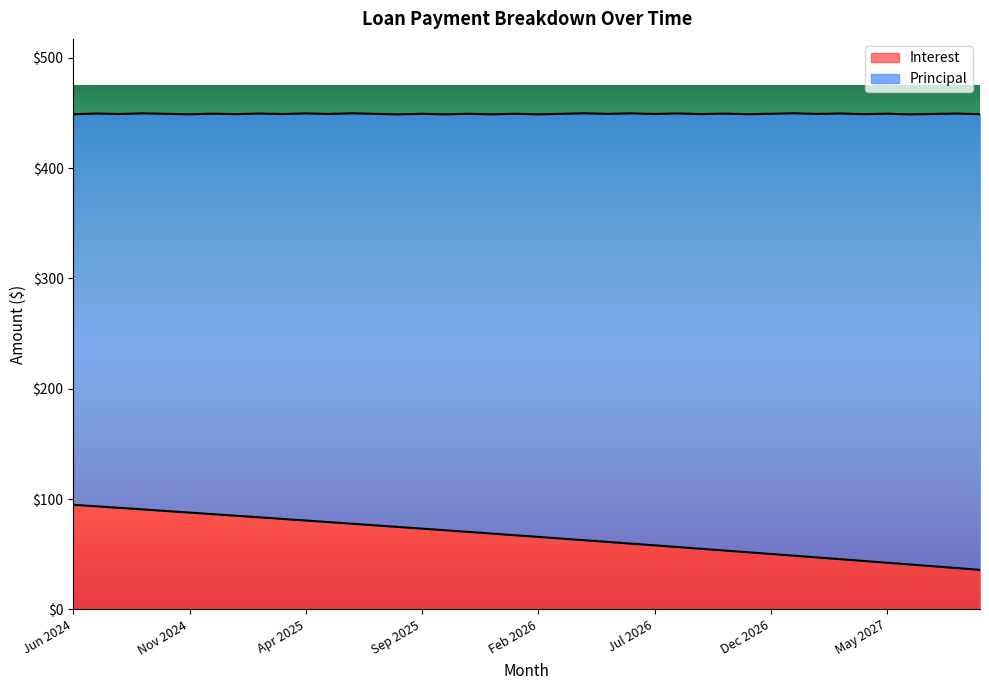

How many lines are shown in the chart?

2